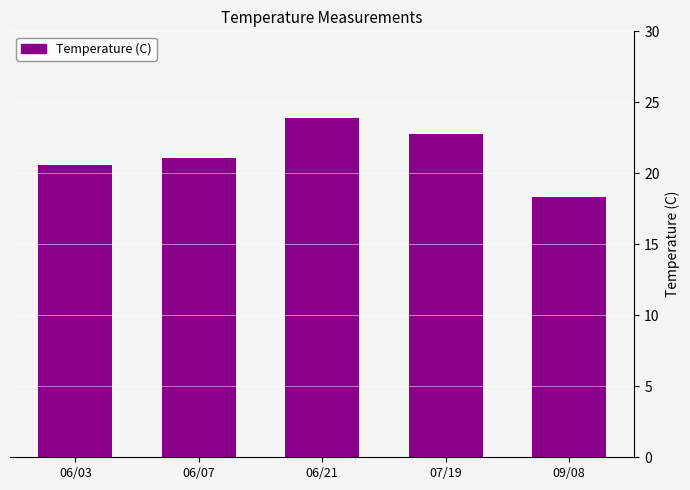

Rank the categories by value from highest to lowest.

06/21, 07/19, 06/07, 06/03, 09/08